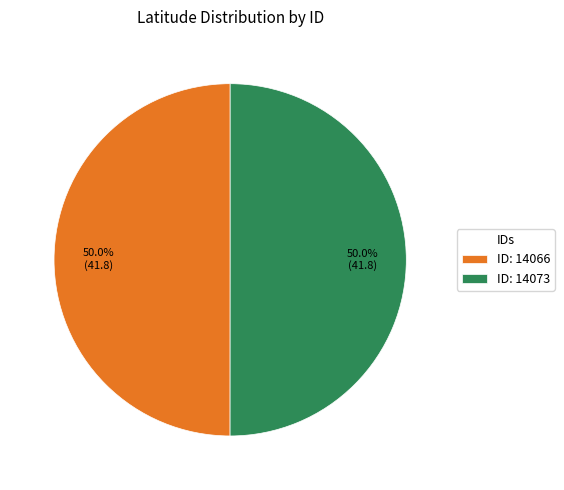

Combined, do ID: 14073 and ID: 14066 account for over 50%?

Yes